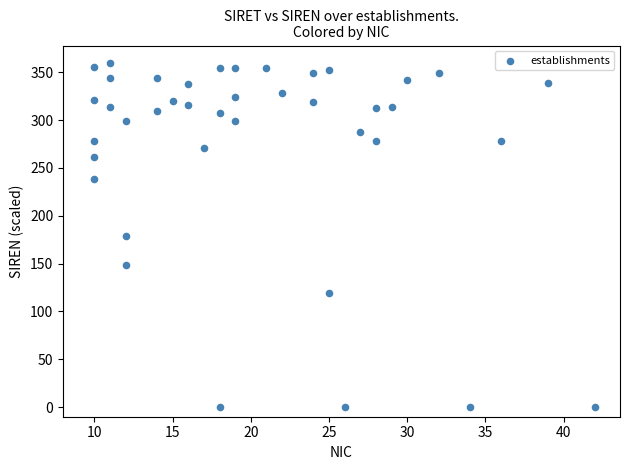

What is the range of X values (max minus min)?

32.0